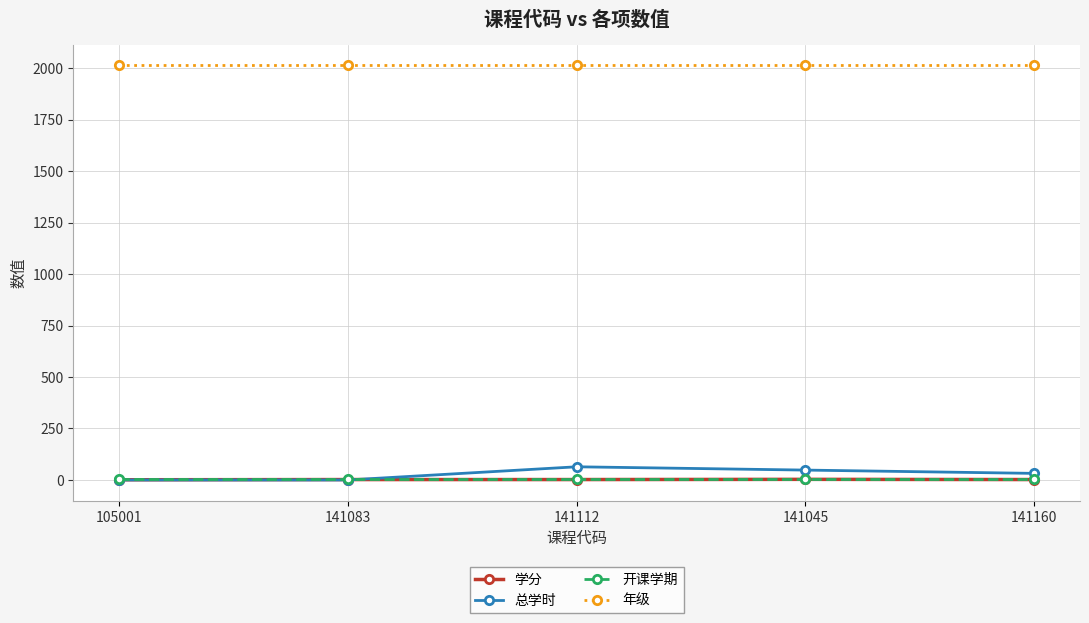

True or false: 年级 and 总学时 cross at least once.

False